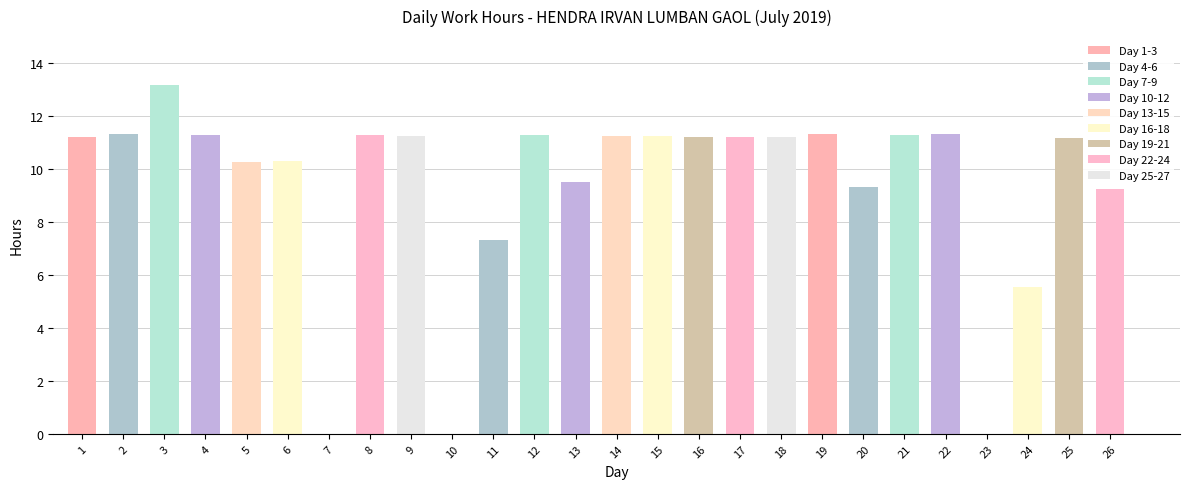

The chart shows a value of 6.4 at 8. True or false?

False